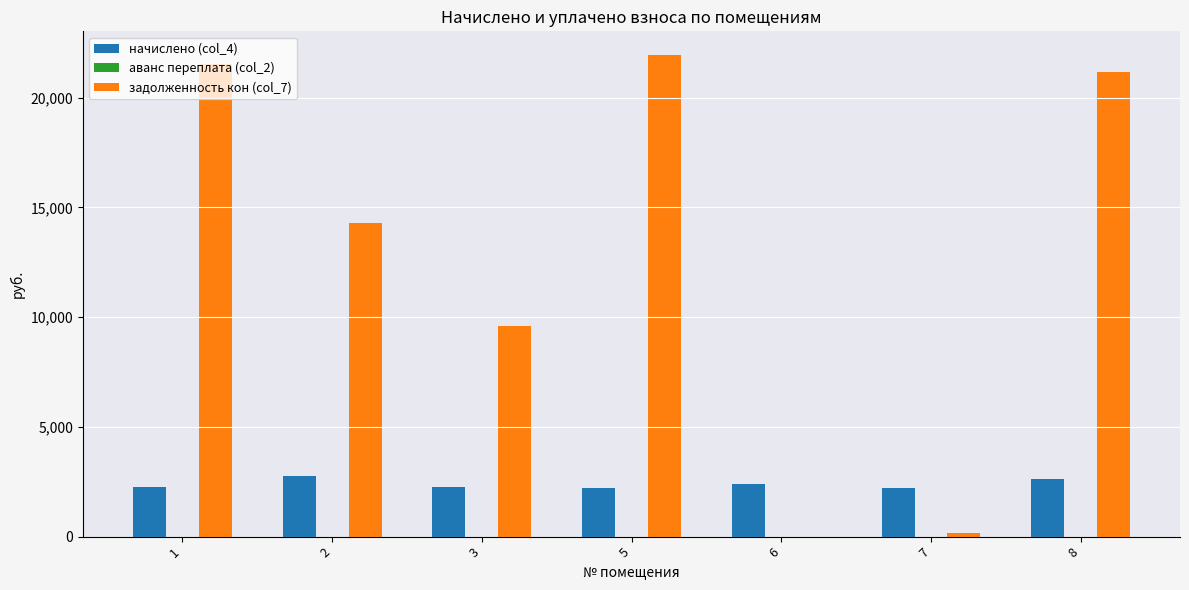

How many groups of bars are there?

7